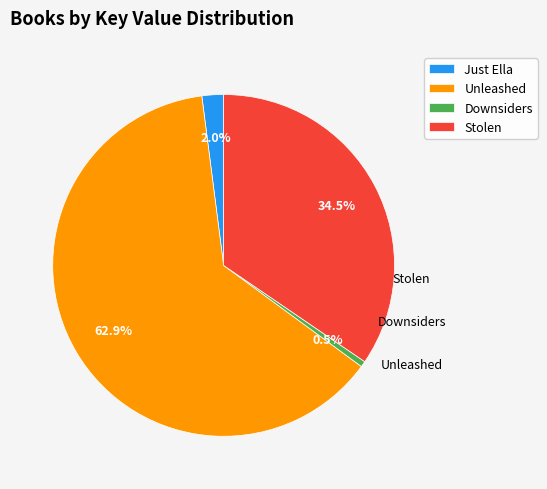

How many segments does this pie chart have?

4